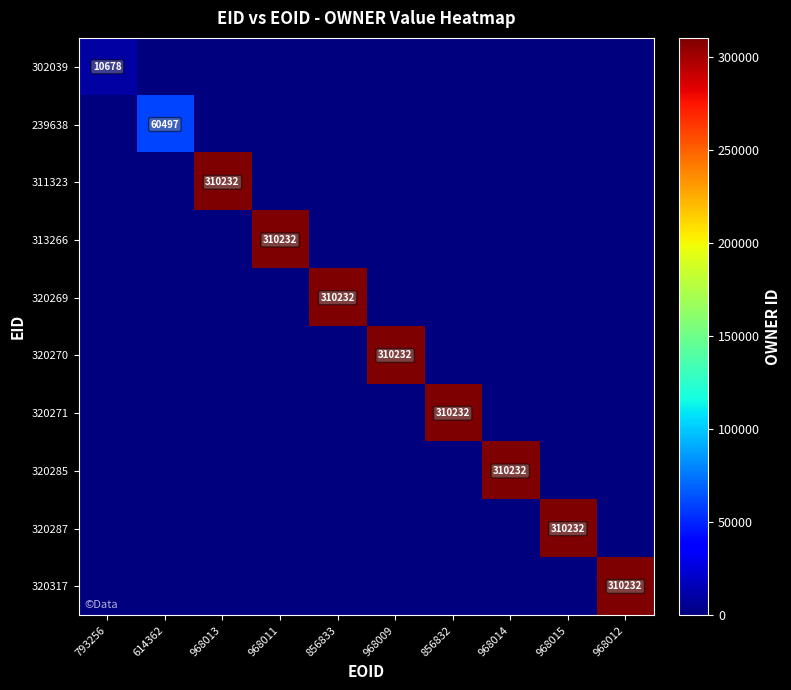

True or false: 311323 has a value of 0 at 968012.

True